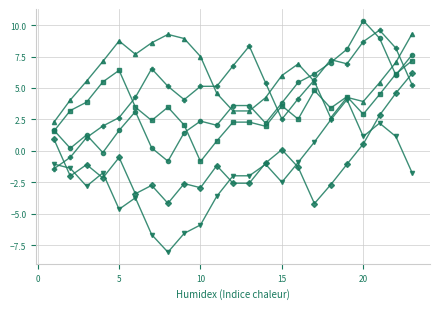

What is the greatest value displayed?

10.4